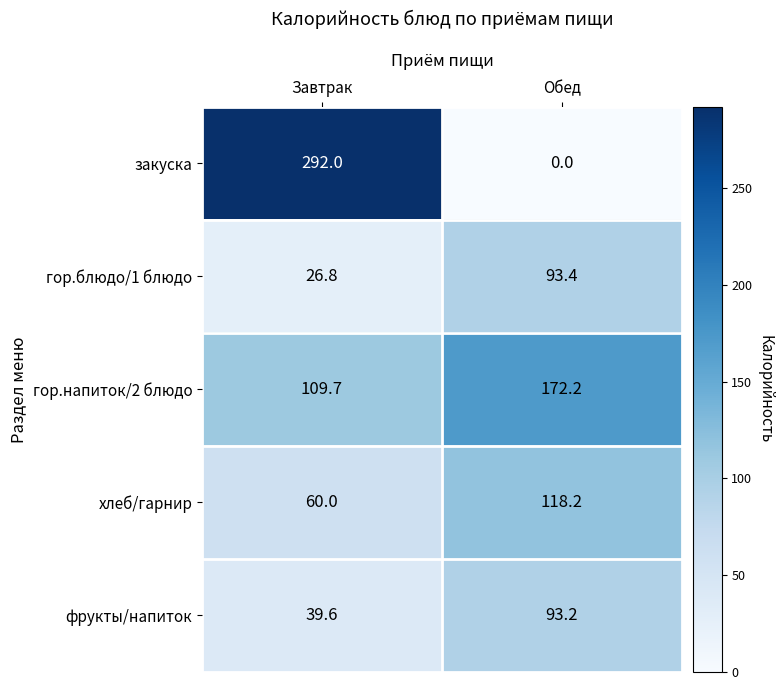

What is the sum of all гор.напиток/2 блюдо values?

281.9